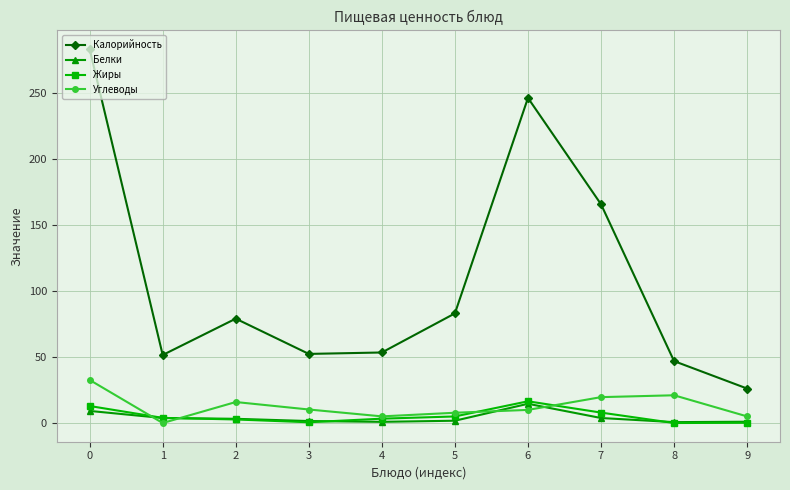

At which category does Калорийность reach its first local valley?

1